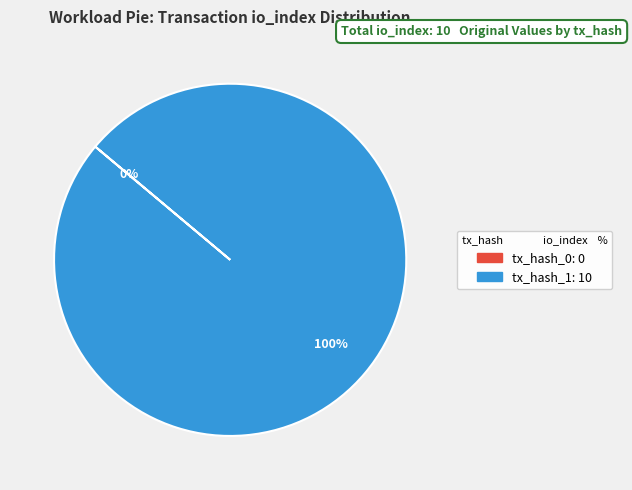

Which slice is the largest?

tx_hash_1